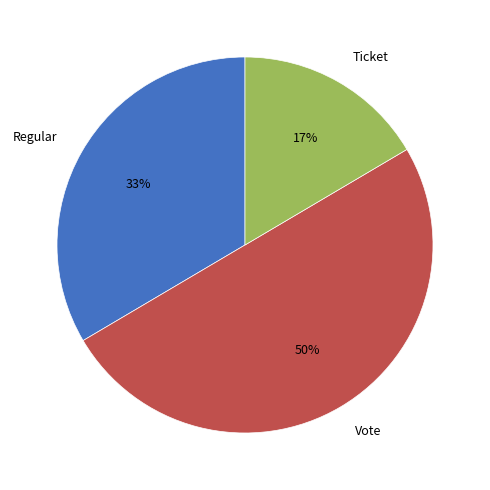

True or false: Ticket accounts for 17% of the total.

True